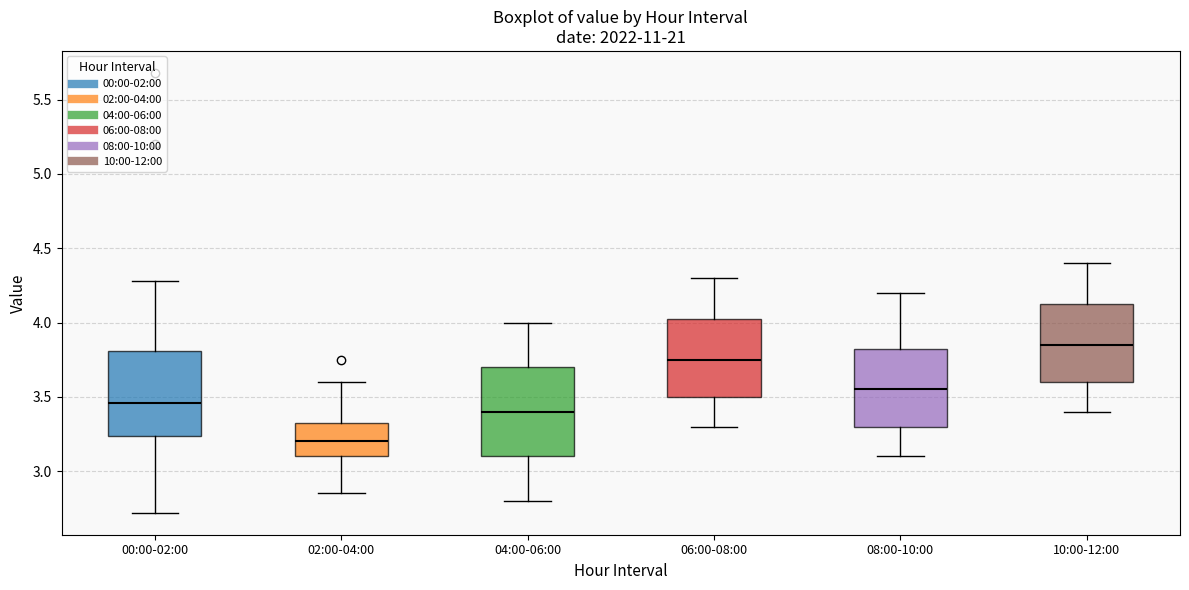

Reading left to right, read every box against the y-axis: the position of its median line, the range the box covers, and the ends of its whiskers. The values are not printed on the chart, so give them approximately, as read against the axis.

00:00-02:00: median 3.45, box 3.25 to 3.80, whiskers 2.70 to 4.30
02:00-04:00: median 3.20, box 3.10 to 3.35, whiskers 2.85 to 3.60
04:00-06:00: median 3.40, box 3.10 to 3.70, whiskers 2.80 to 4.00
06:00-08:00: median 3.75, box 3.50 to 4.05, whiskers 3.30 to 4.30
08:00-10:00: median 3.55, box 3.30 to 3.85, whiskers 3.10 to 4.20
10:00-12:00: median 3.85, box 3.60 to 4.15, whiskers 3.40 to 4.40